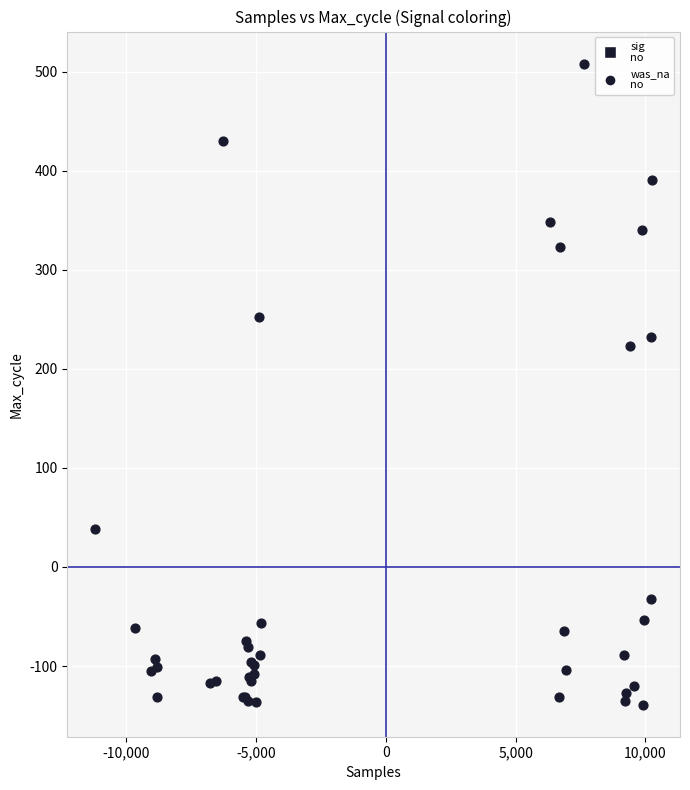

What Y value in the scatter plot is closest to 184?

223.0